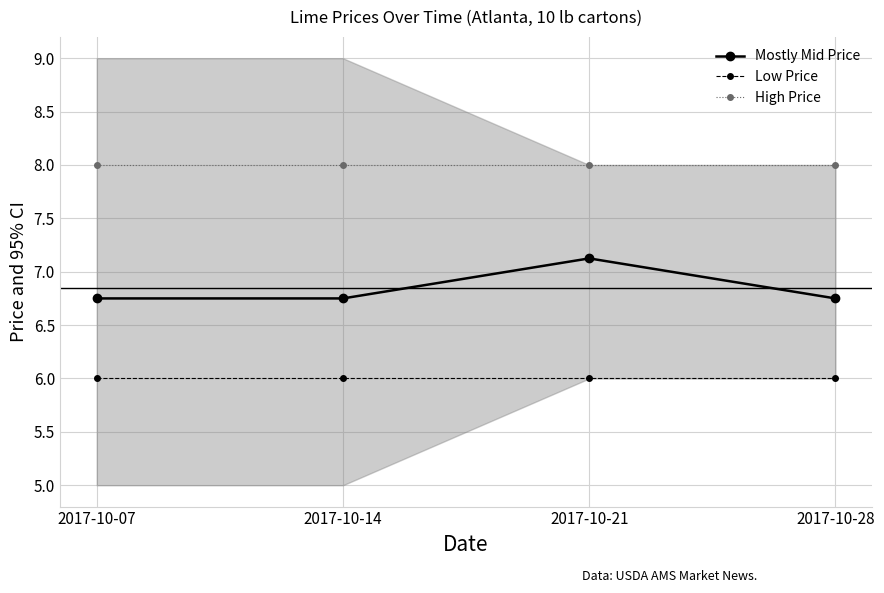

True or false: Low Price has a value of 6.0 at 2017-10-21.

True